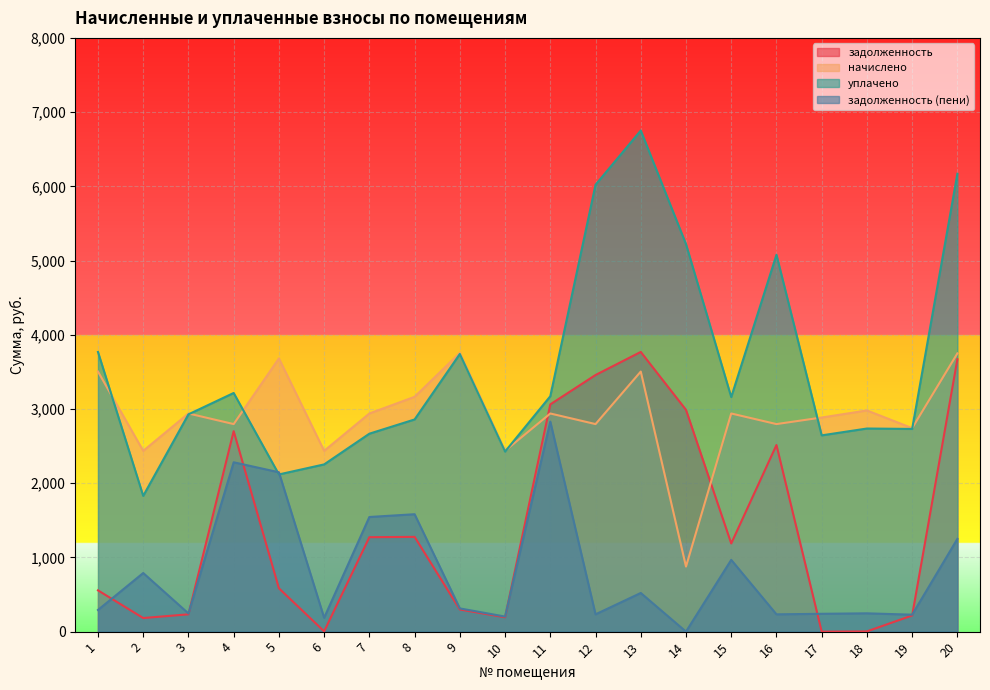

Where do начислено and уплачено first cross each other?

1 and 2